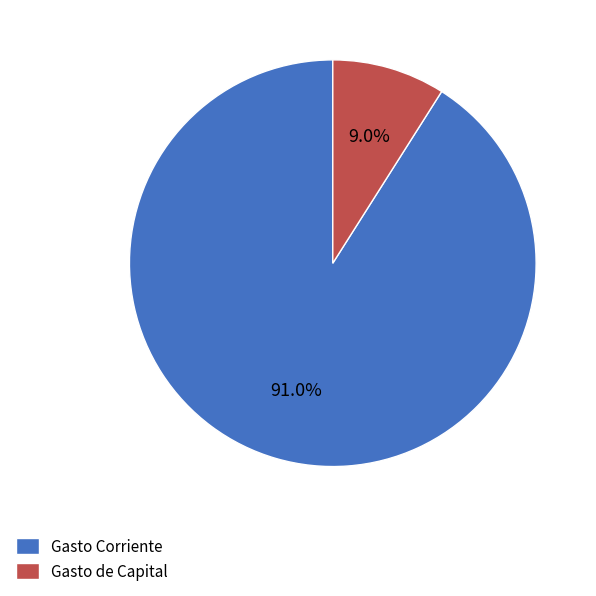

Approximately how many times larger is the value at Gasto Corriente compared to Gasto de Capital?

10.1